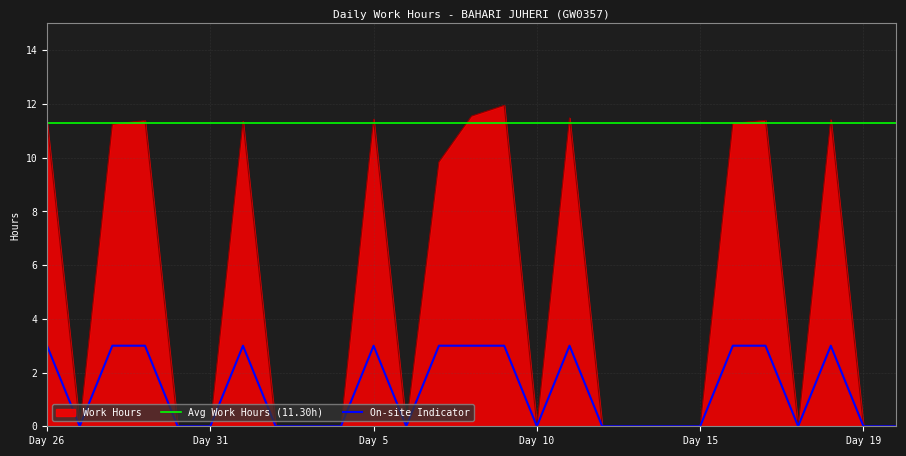

Count the number of values greater than 0.

12